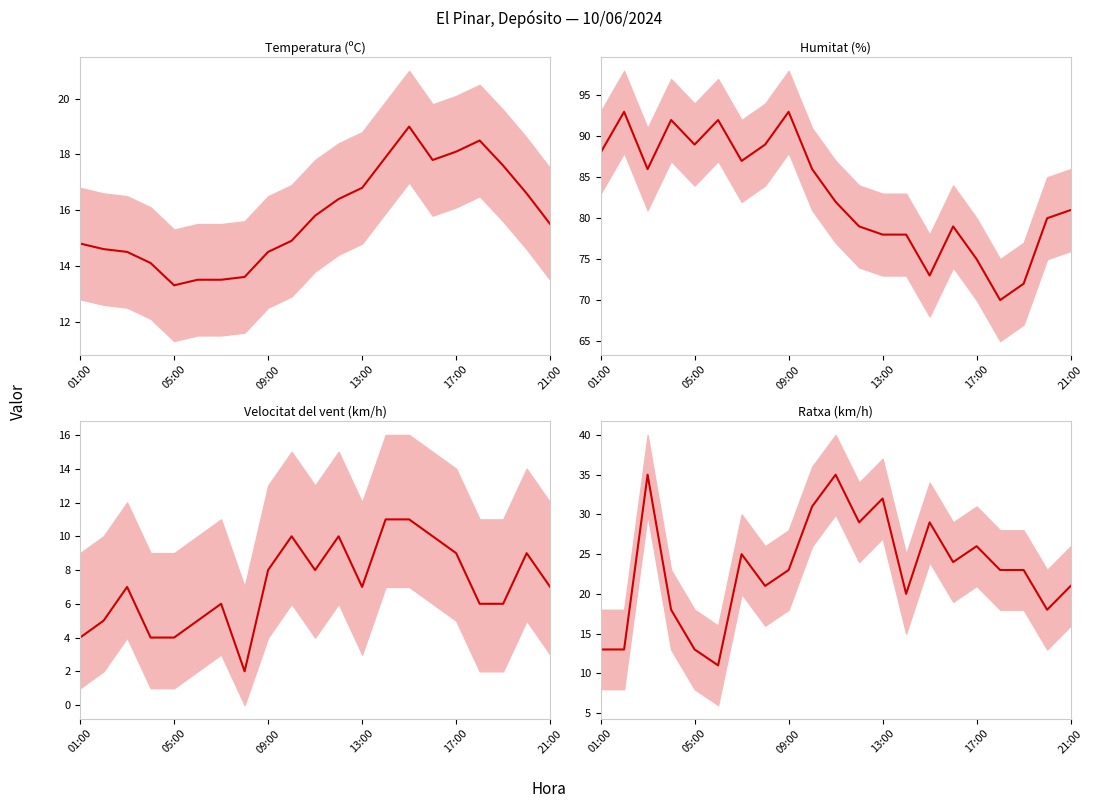

At how many categories does at least one series exceed 75?

17